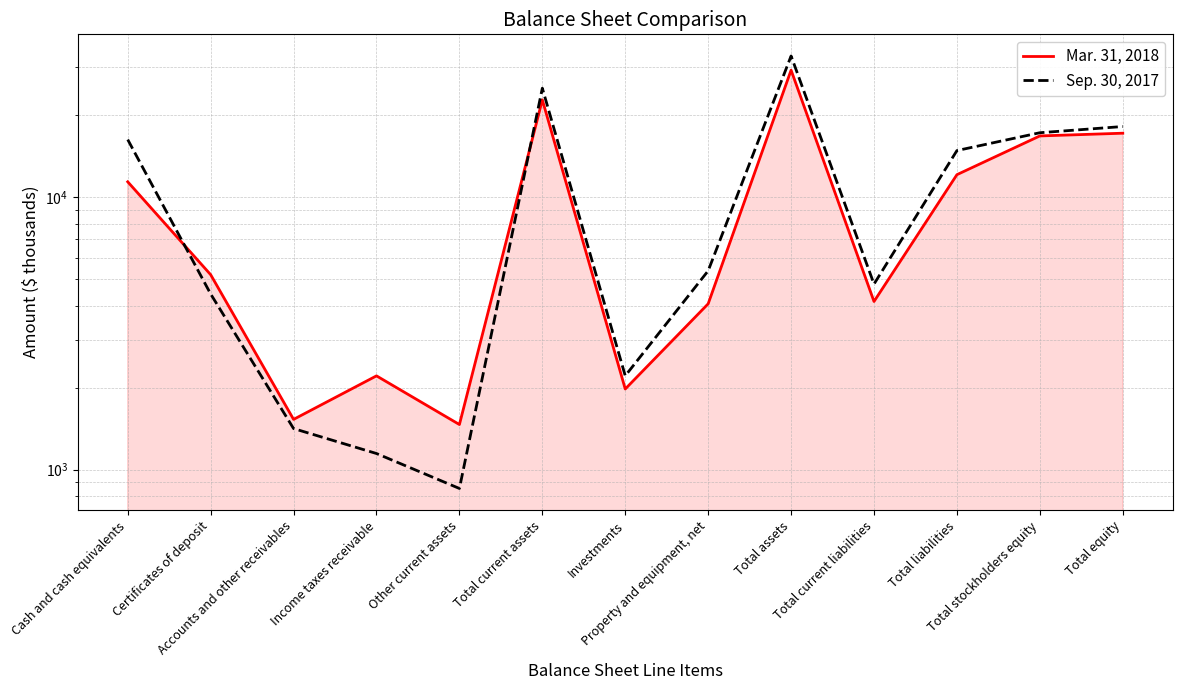

What is the difference between the maximum and minimum values in the Mar. 31, 2018 series?

27821